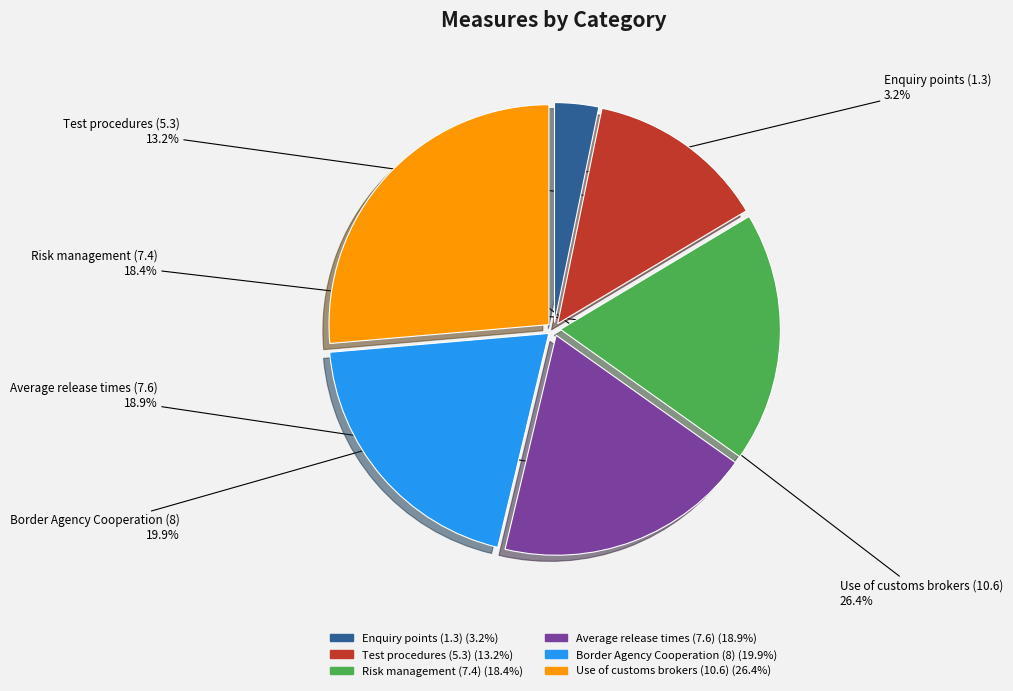

Which category has the biggest portion of the pie?

Use of customs brokers (10.6)